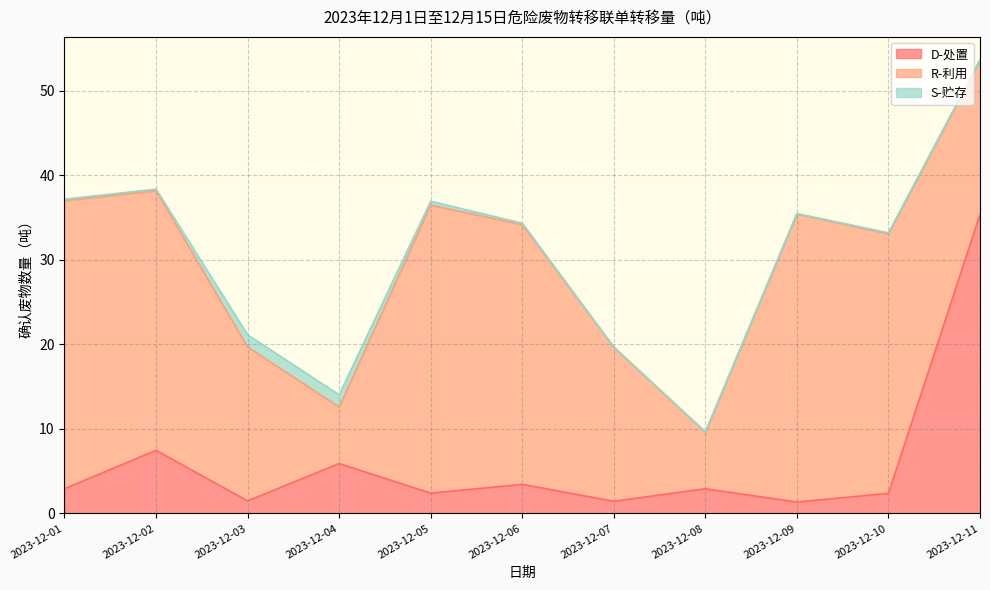

The R-利用 series shows 6.7 at 2023-12-04. True or false?

True